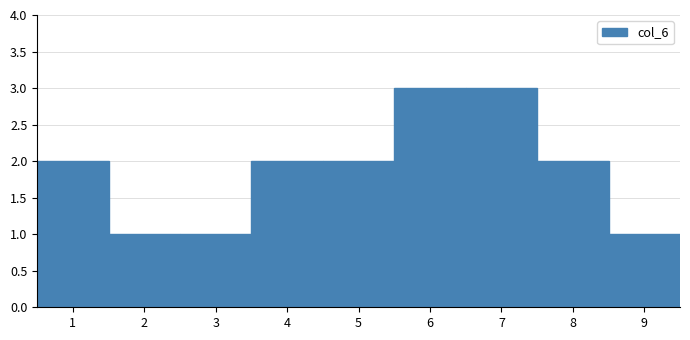

How tall is the bar that spans 0.5 to 1.5 on the x-axis? The values are not printed on the chart, so give them approximately, as read against the axis.

2